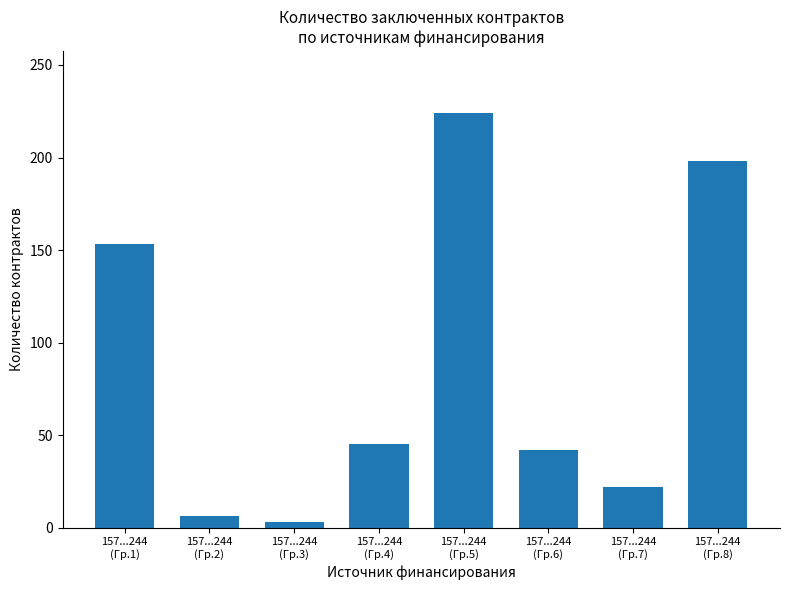

At which label is the value closest to 113?

157...244
(Гр.1)